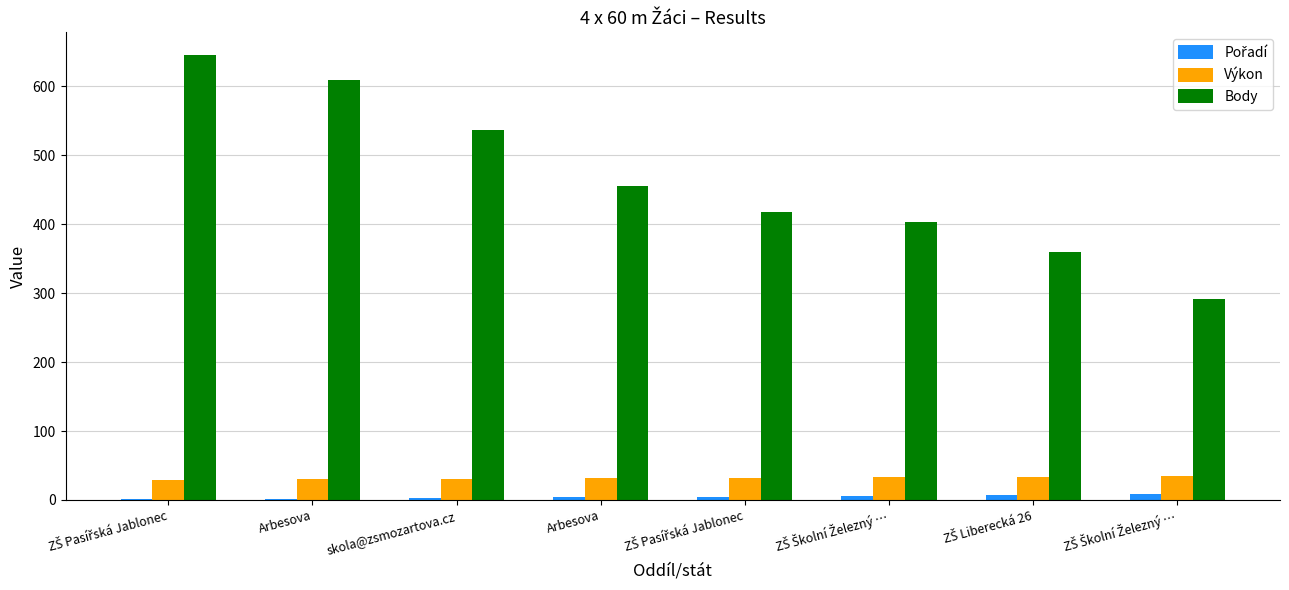

Are the bars horizontal?

No